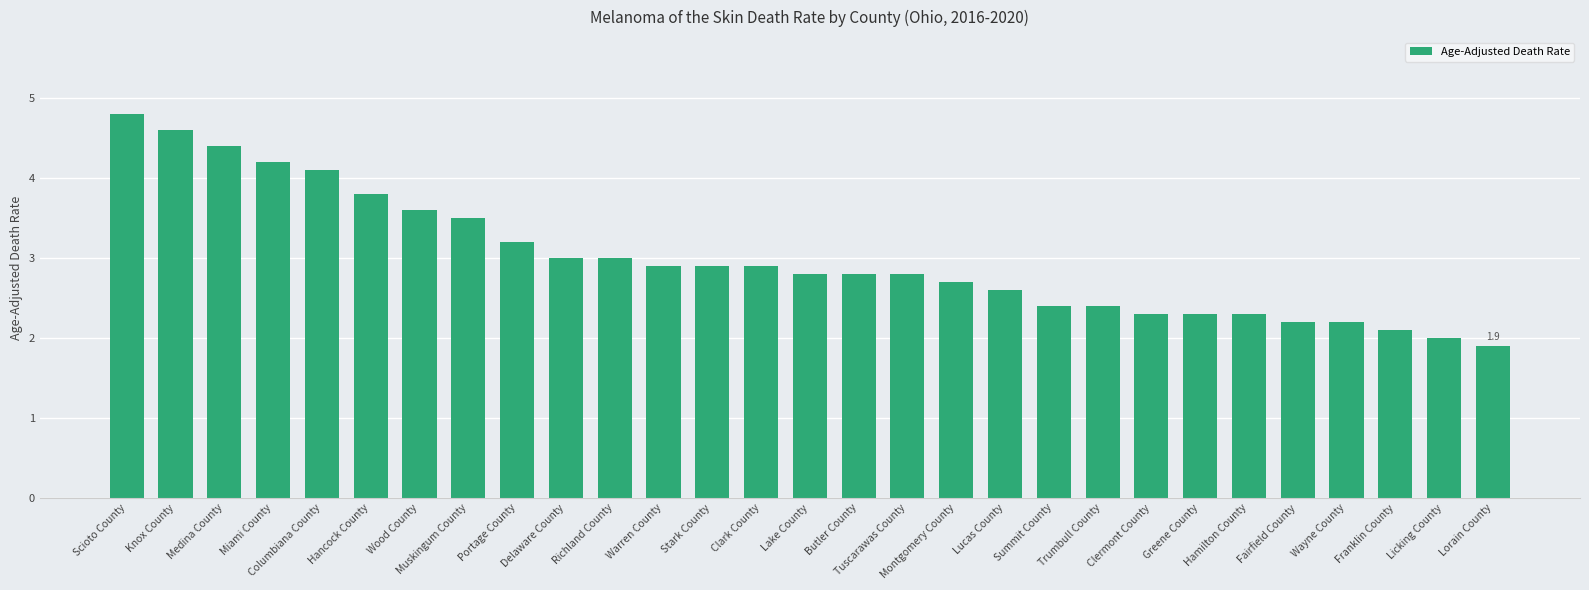

What is the label of the 3rd bar from the right?

Franklin County